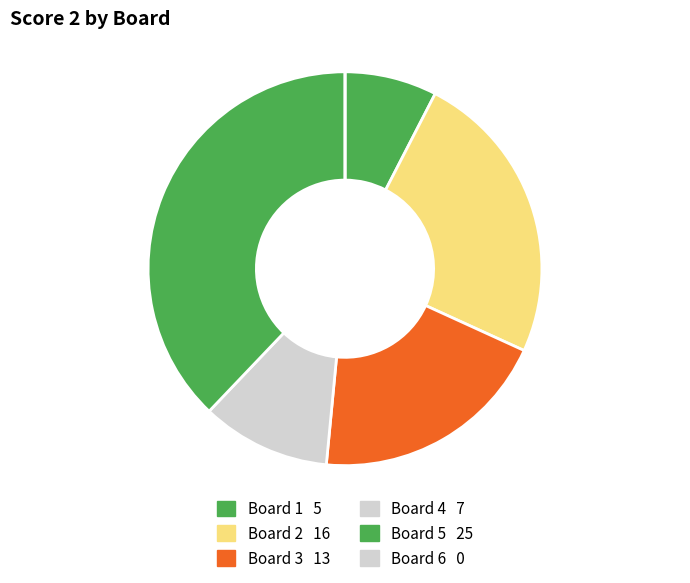

What is the largest slice in the pie chart?

Board 5